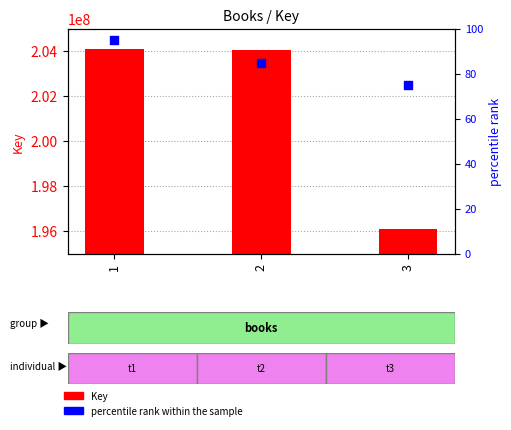

Which series has the largest Y range (max minus min)?

Key